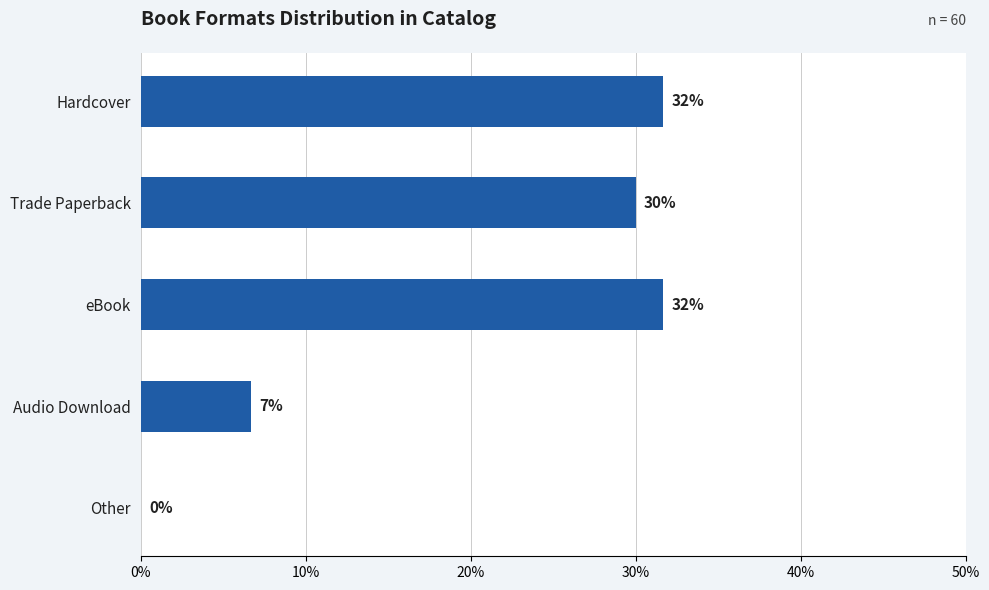

Are the bars horizontal?

Yes